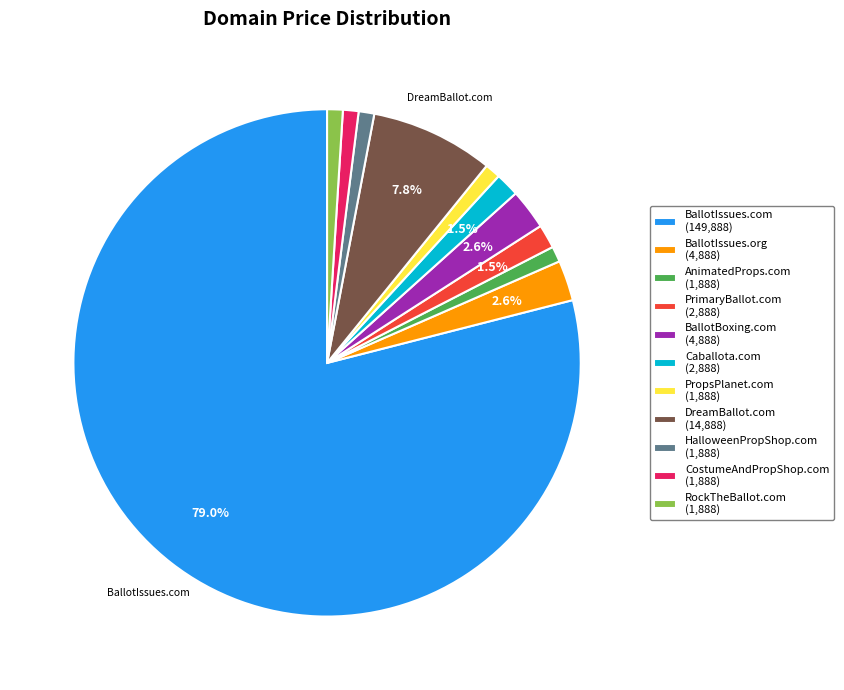

Is there any slice that represents more than half of the pie?

Yes